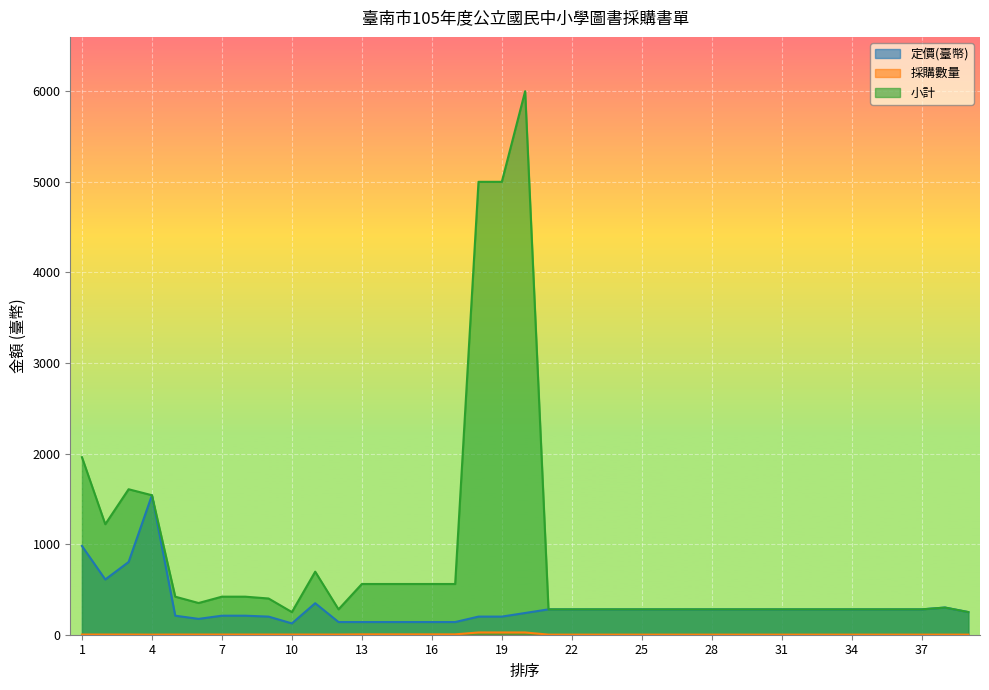

Between 12 and 36, which series saw the biggest shift?

定價(臺幣)